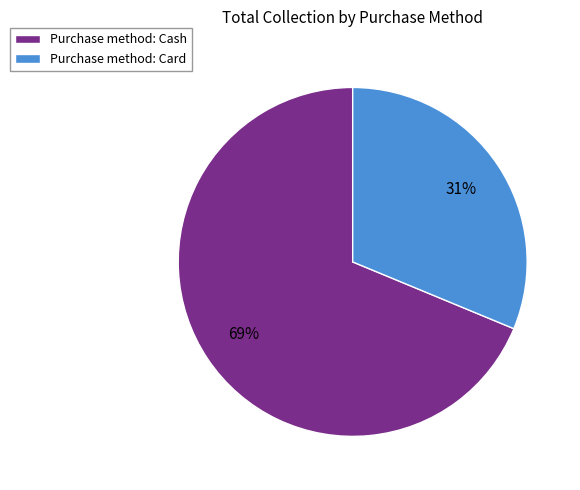

Count the number of slices in the pie.

2